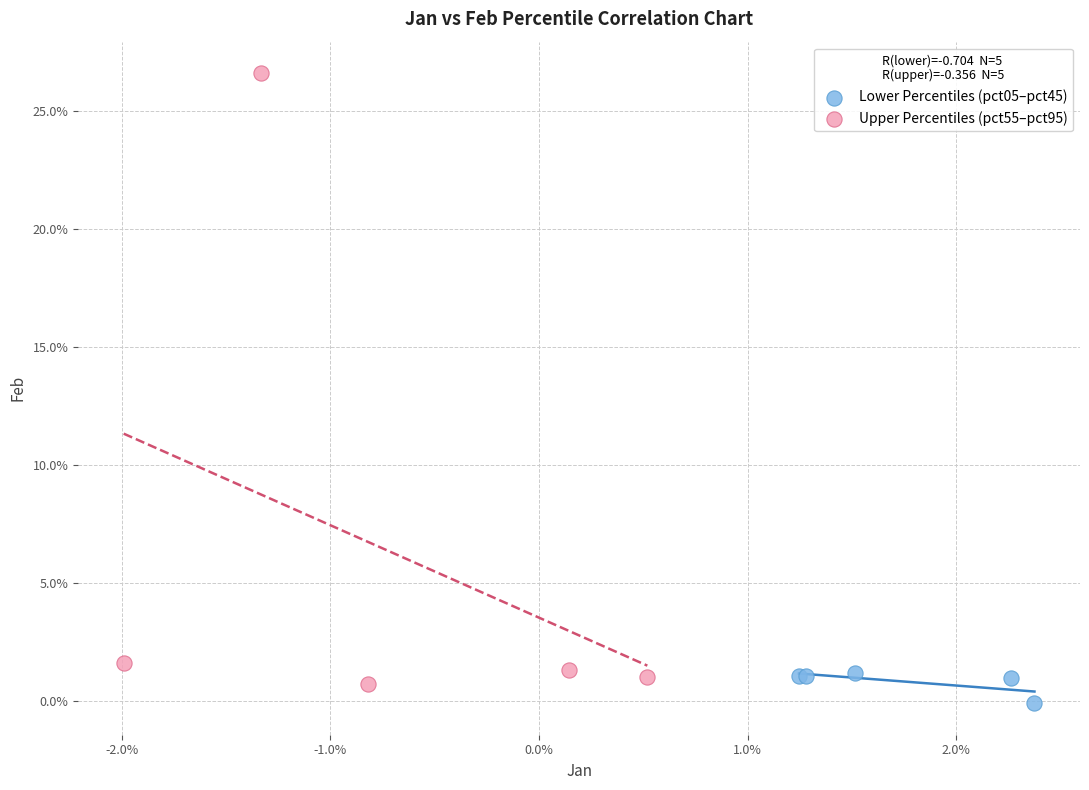

Which series reaches the maximum Y coordinate?

Upper Percentiles (pct55–pct95)